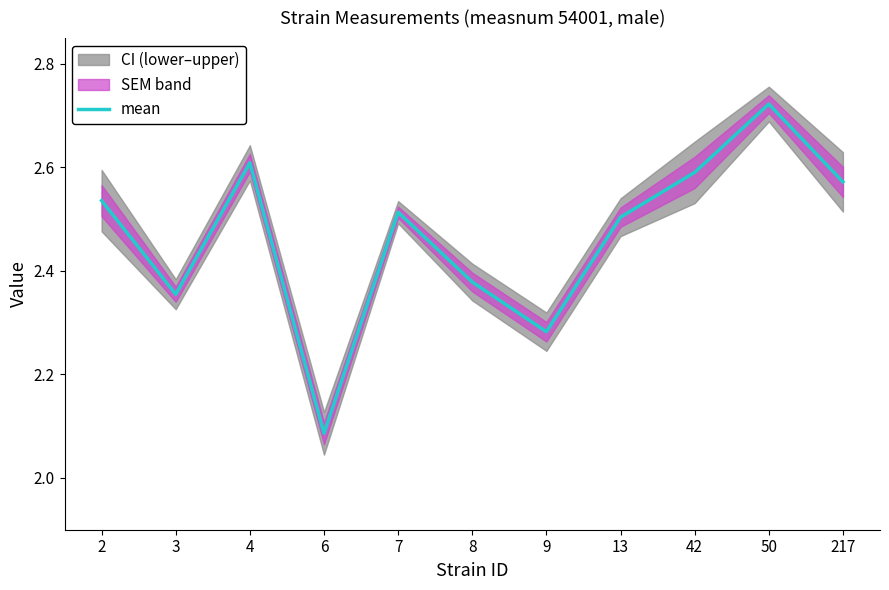

Rank the categories by value from highest to lowest.

50, 4, 42, 217, 2, 7, 13, 8, 3, 9, 6